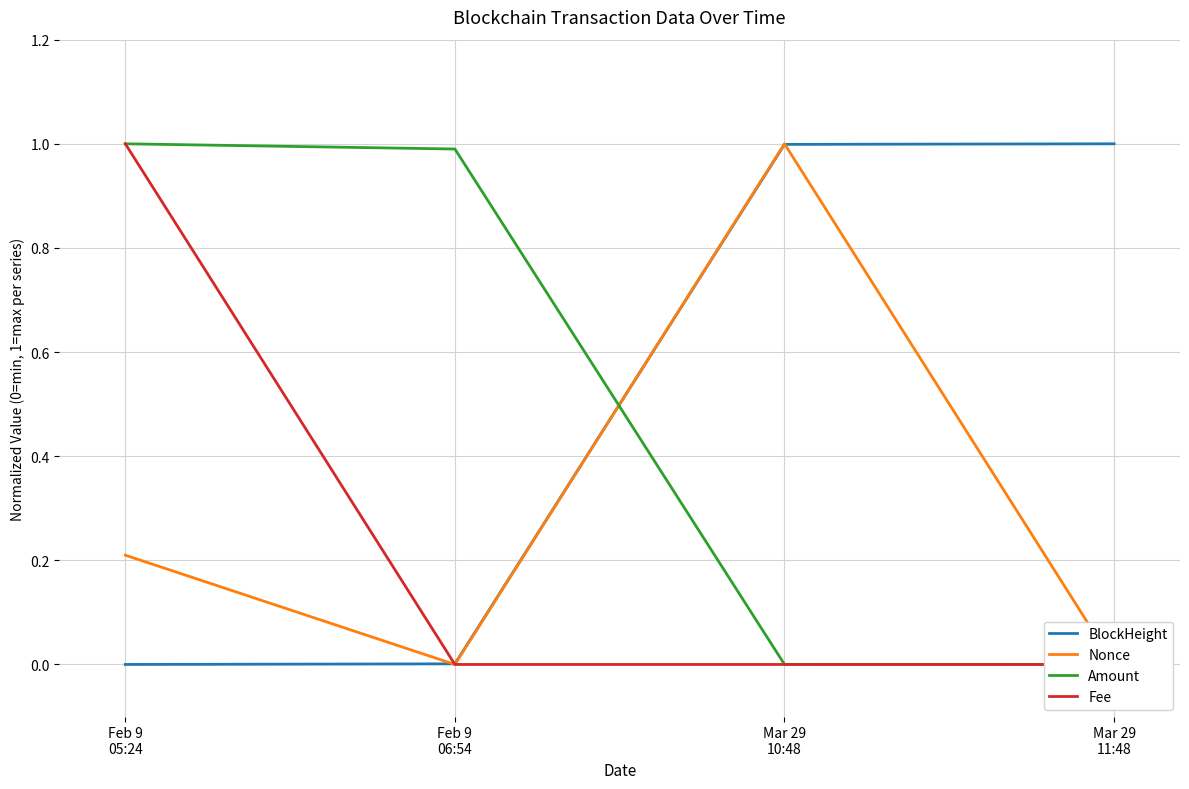

Read the Fee value at Feb 9
05:24.

1.0